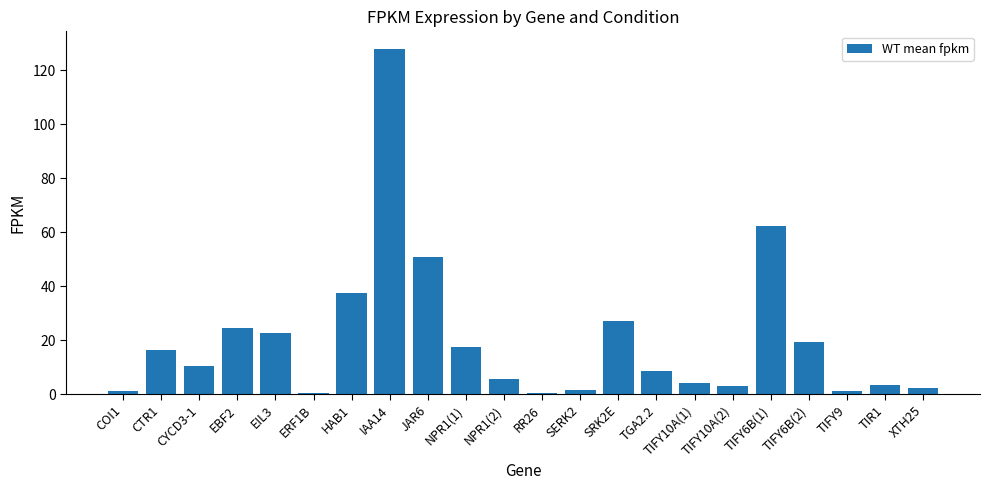

What is the change in value from SERK2 to TIFY10A(1)?

+2.7